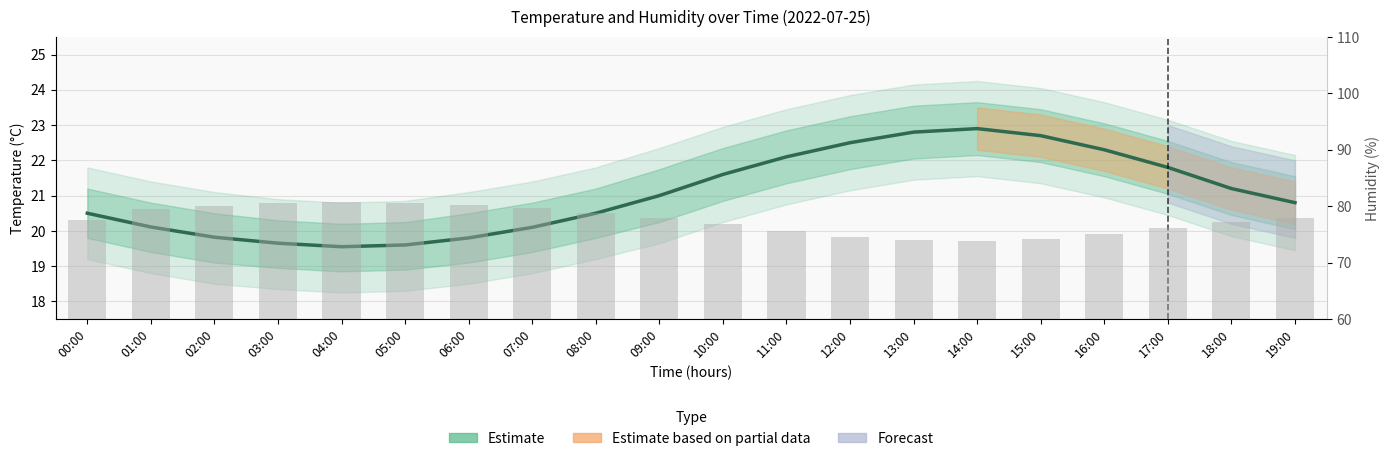

What is the difference between the maximum and minimum values in the humidity series?

7.0